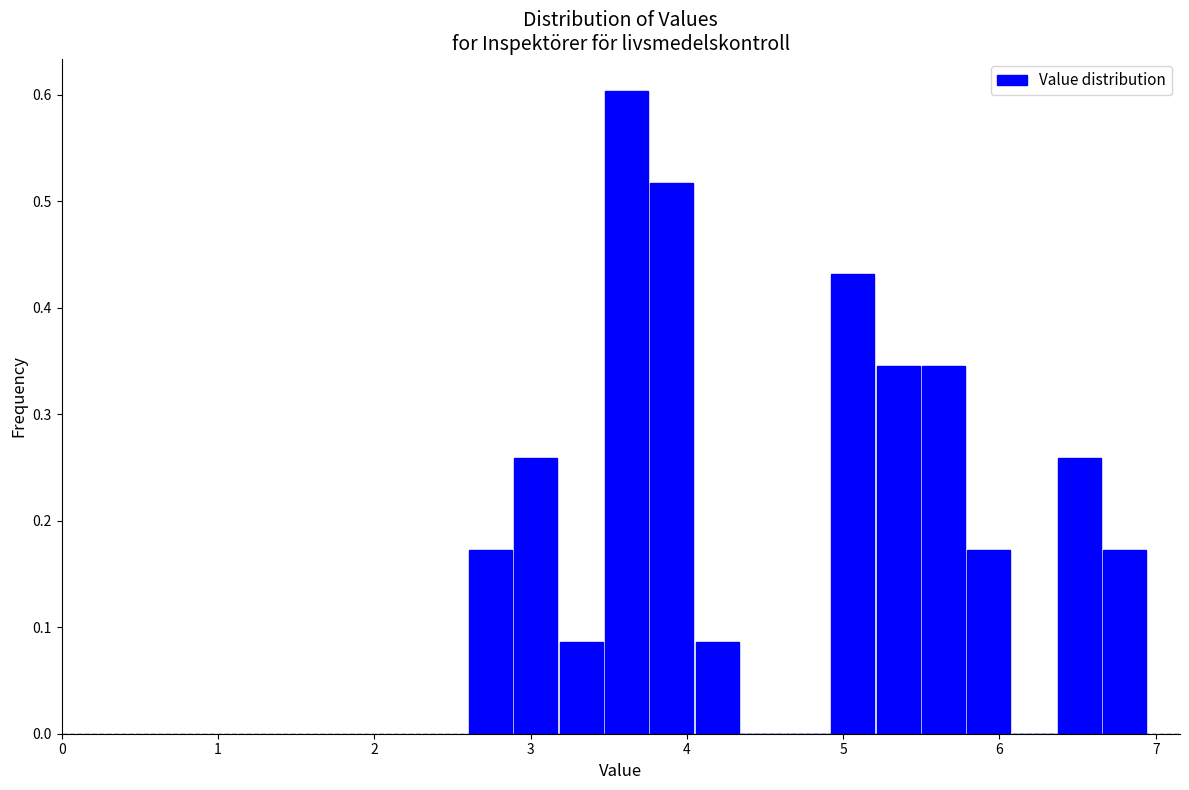

Around what value on the x-axis is the tallest bar? Give the approximate position of its centre, as read against the axis.

3.6